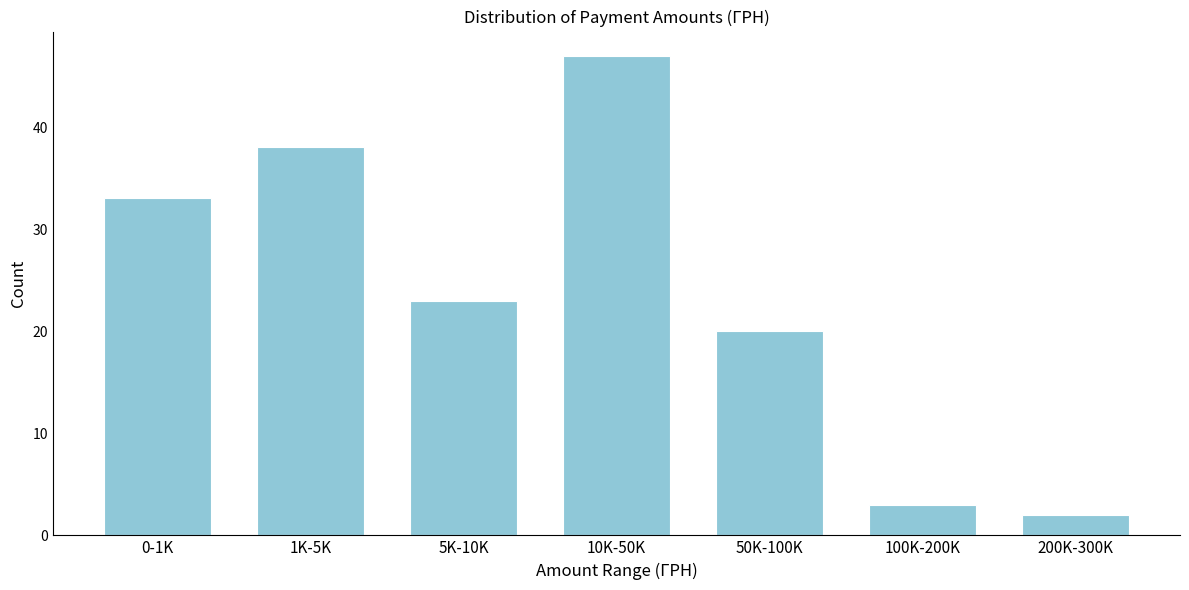

Reading right to left, list all the values displayed in this chart.

2	3	20	47	23	38	33